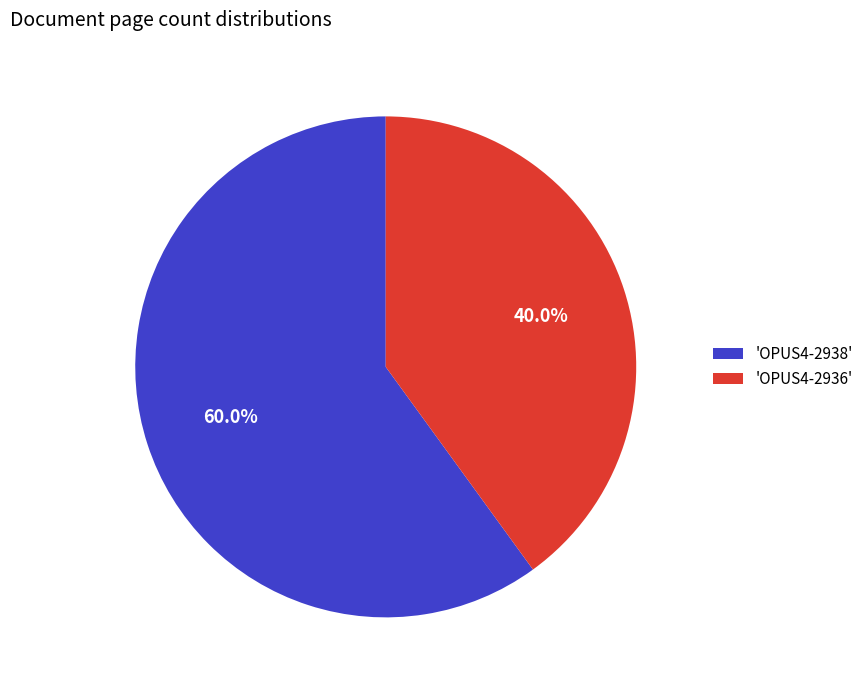

Combined, do 'OPUS4-2936' and 'OPUS4-2938' account for over 50%?

Yes